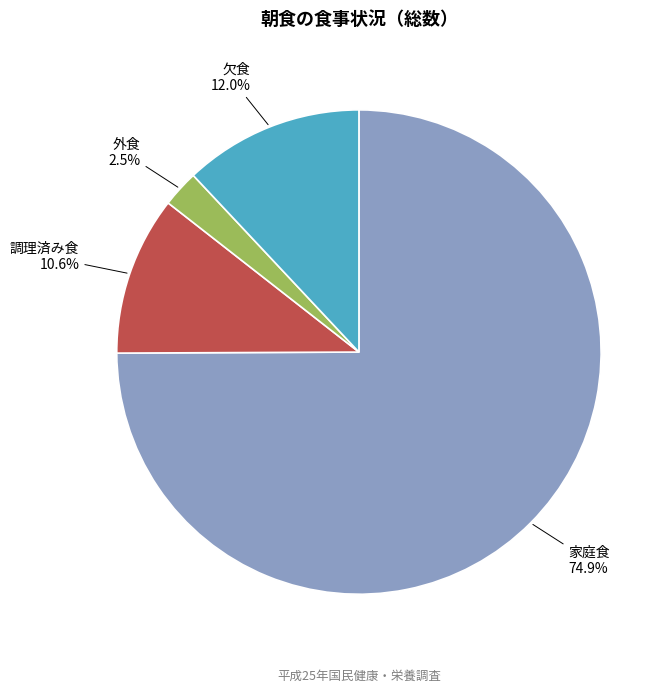

How many segments does this pie chart have?

4